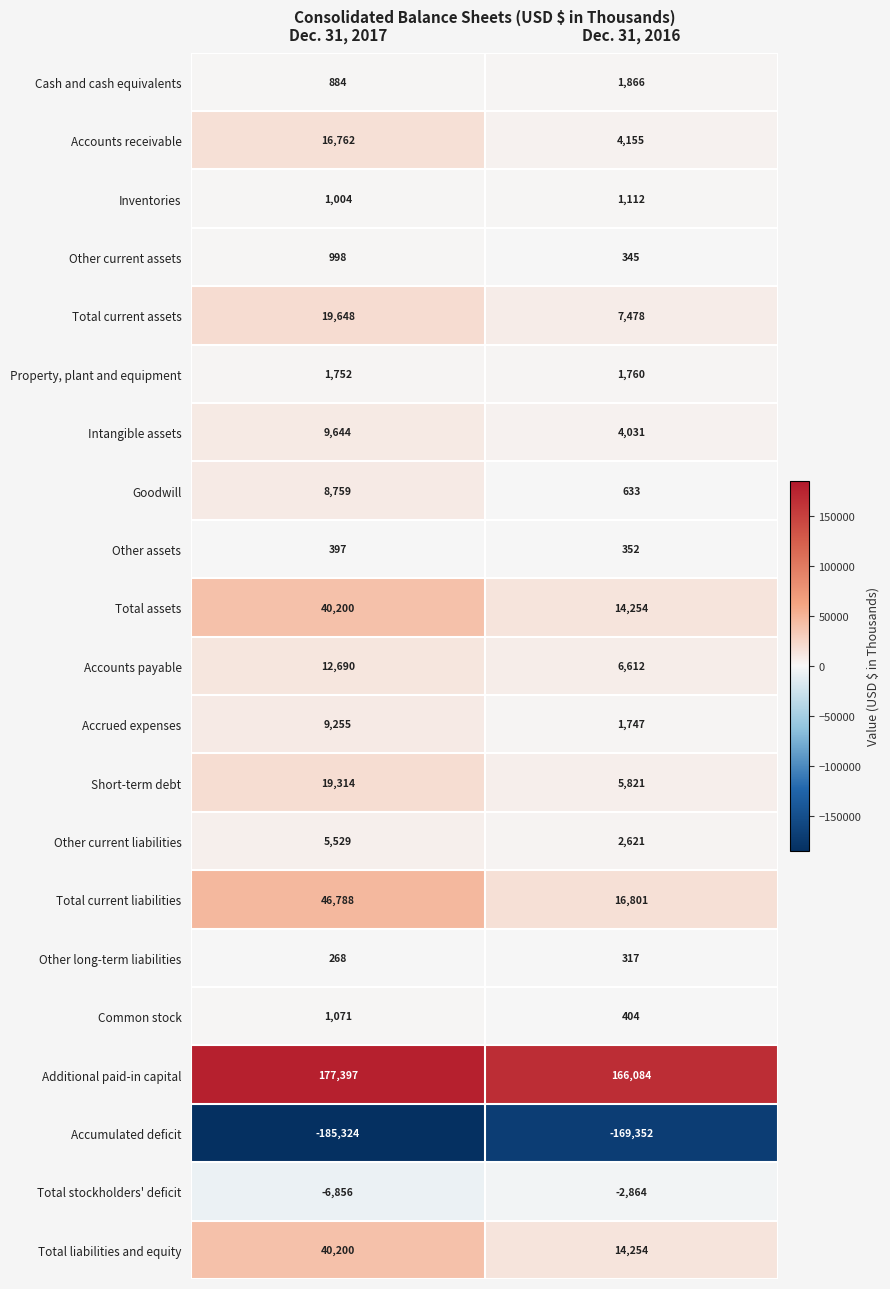

Which label corresponds to the largest value in the chart?

Dec. 31, 2017